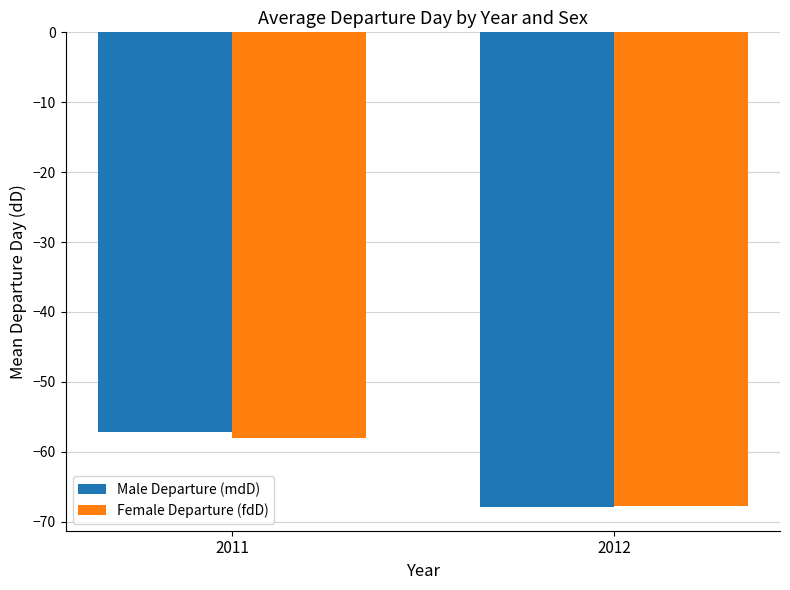

What is the total value across all series at 2011?

-115.2